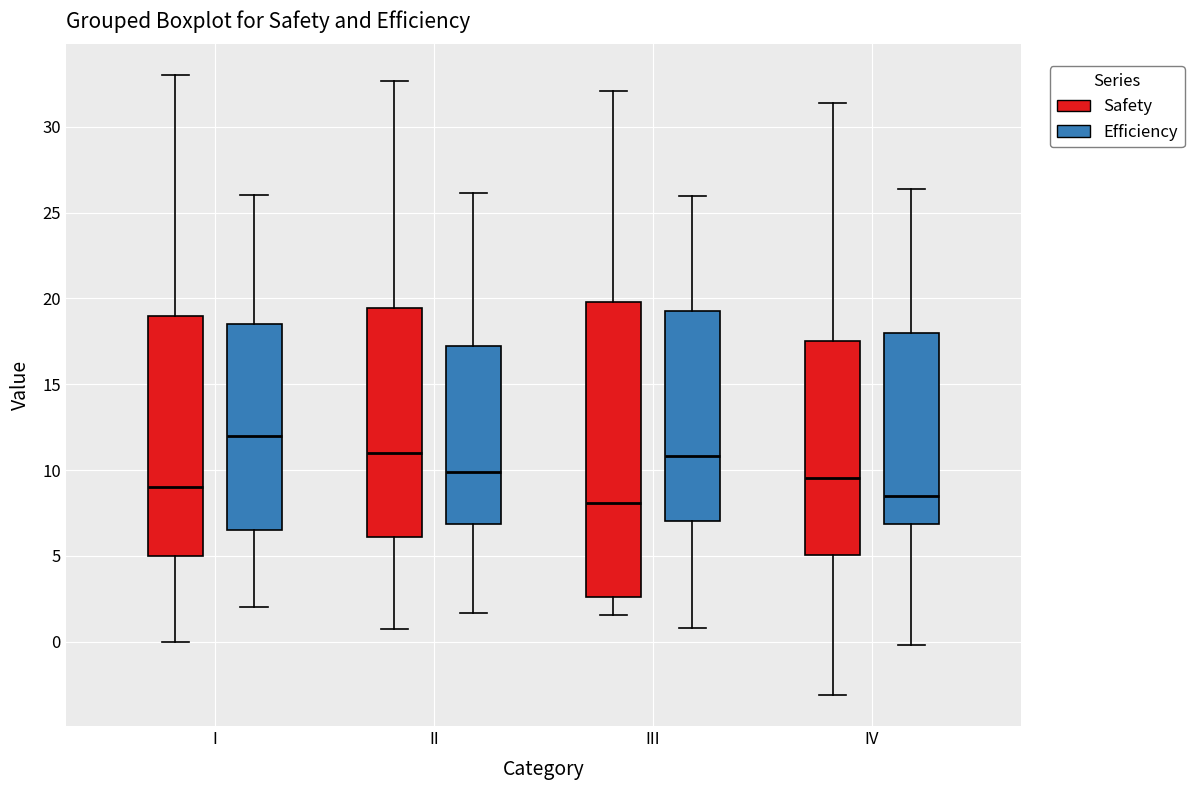

Reading left to right, read every box against the y-axis: the position of its median line, the range the box covers, and the ends of its whiskers. The values are not printed on the chart, so give them approximately, as read against the axis.

I (Safety): median 9.0, box 5.0 to 19.0, whiskers 0.0 to 33.0
I (Efficiency): median 12.0, box 6.5 to 18.5, whiskers 2.0 to 26.0
II (Safety): median 11.0, box 6.0 to 19.5, whiskers 0.5 to 32.5
II (Efficiency): median 10.0, box 7.0 to 17.0, whiskers 1.5 to 26.0
III (Safety): median 8.0, box 2.5 to 20.0, whiskers 1.5 to 32.0
III (Efficiency): median 11.0, box 7.0 to 19.5, whiskers 1.0 to 26.0
IV (Safety): median 9.5, box 5.0 to 17.5, whiskers -3.0 to 31.5
IV (Efficiency): median 8.5, box 7.0 to 18.0, whiskers 0.0 to 26.5